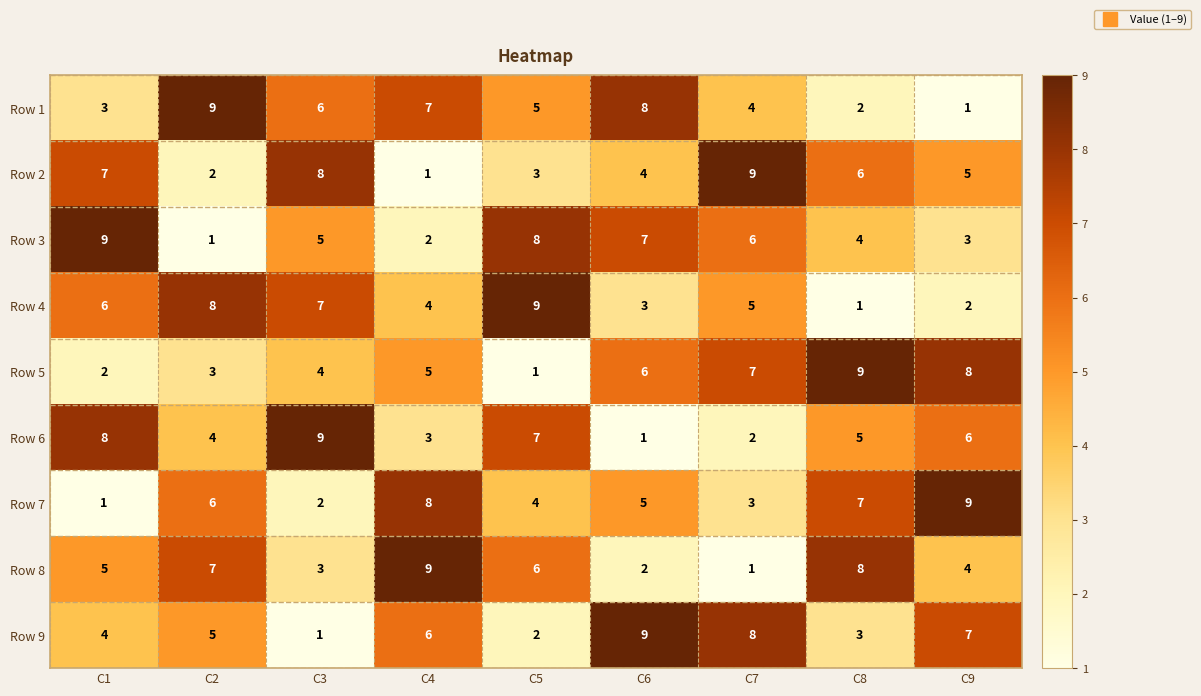

Between C2 and C5, which series saw the biggest shift?

Row 3